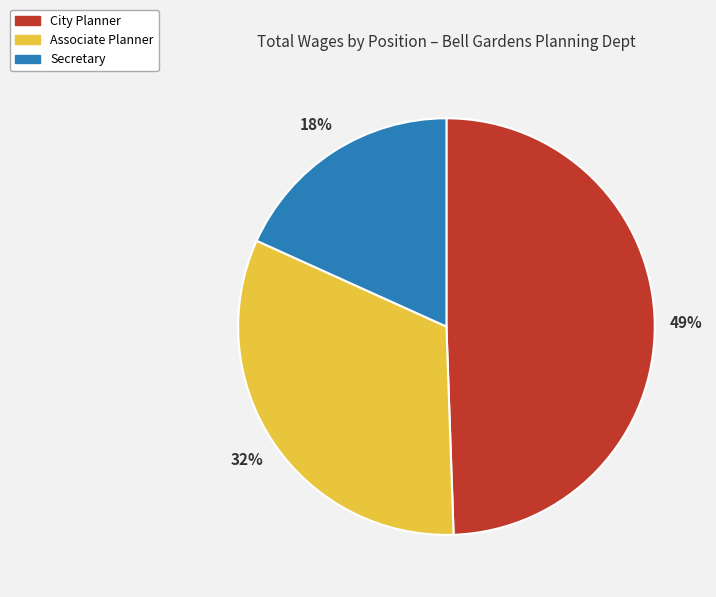

True or false: City Planner accounts for 35% of the total.

False